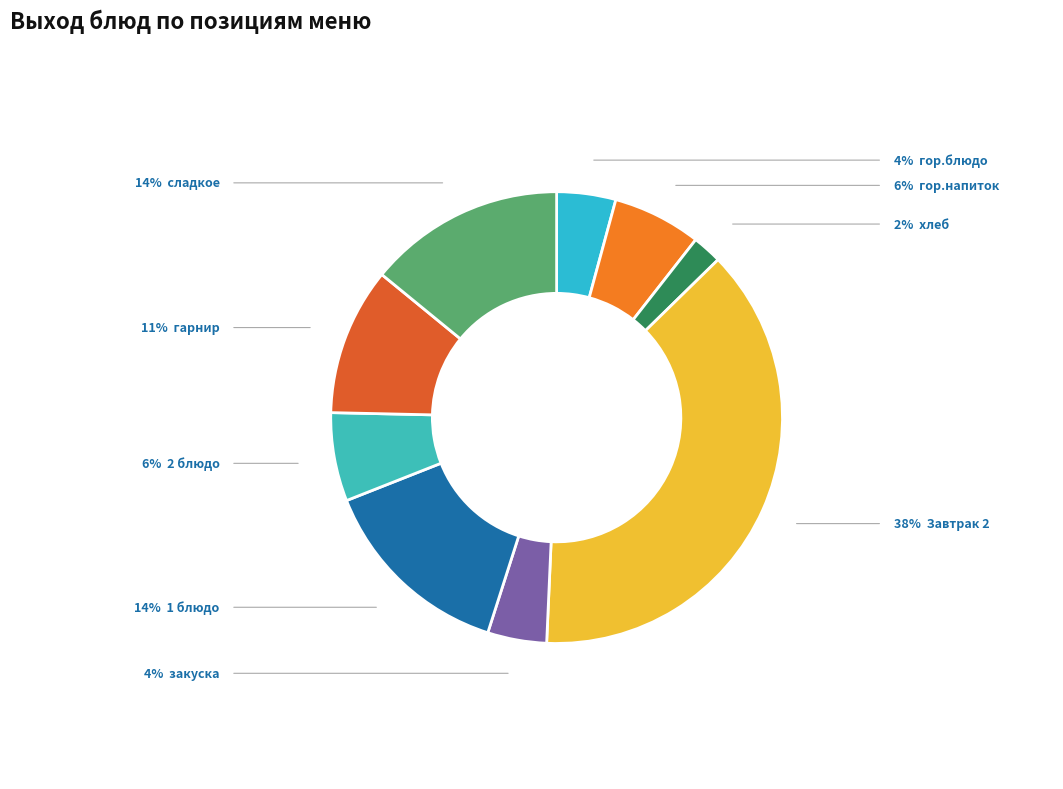

Is there a majority slice in this chart?

No